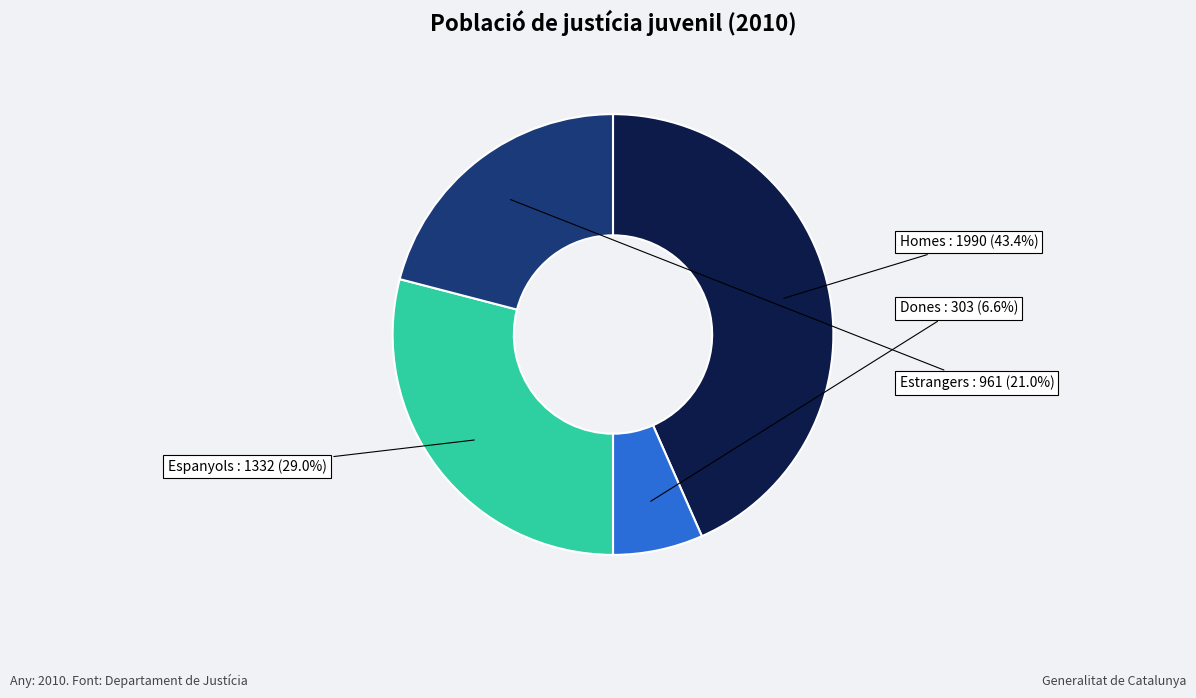

Is there any slice that represents more than half of the pie?

No